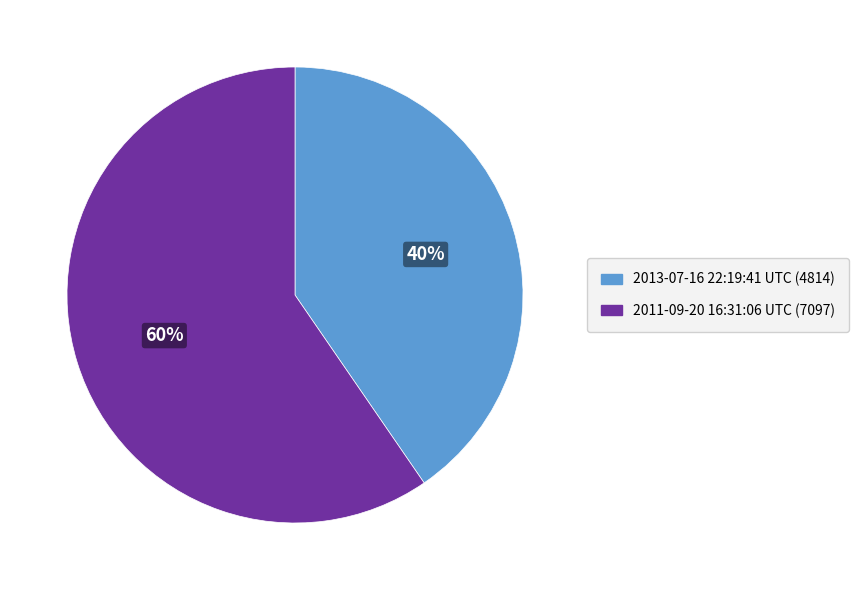

To the nearest percent, what is the average slice percentage?

50%